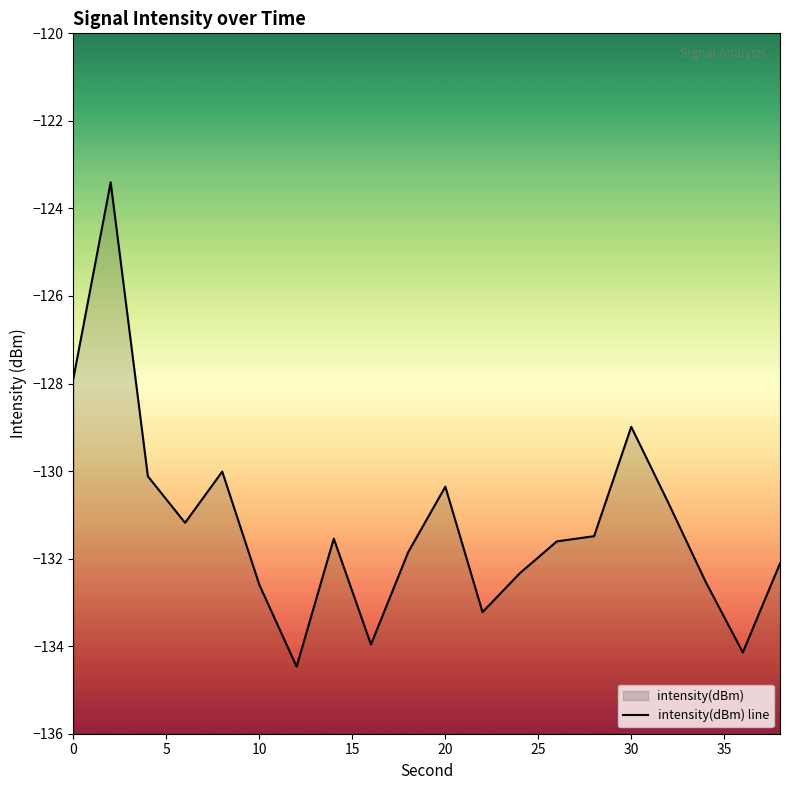

Read the value at 28.

-131.5